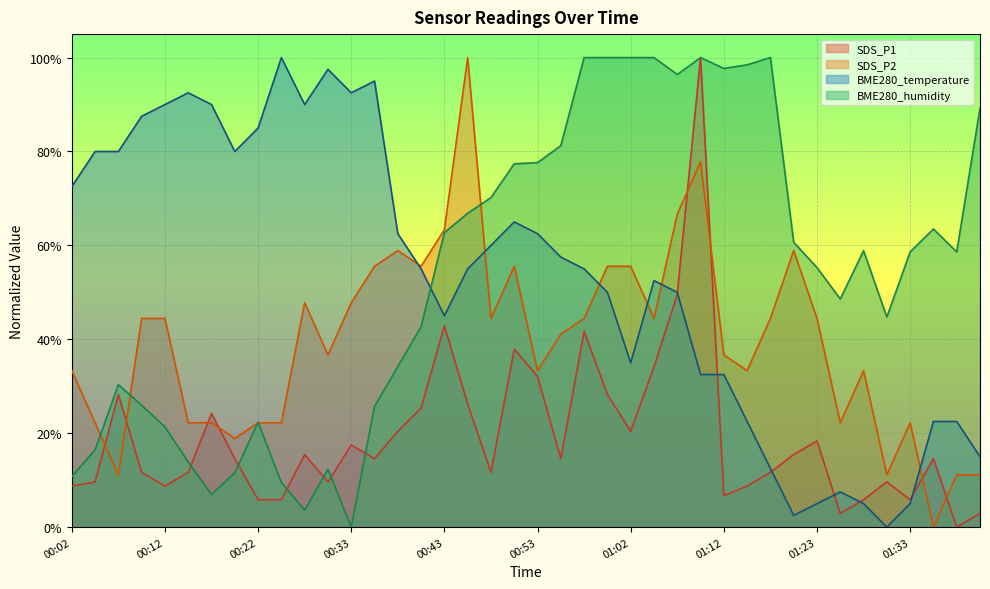

Where is SDS_P2 nearest to the value 0?

01:35